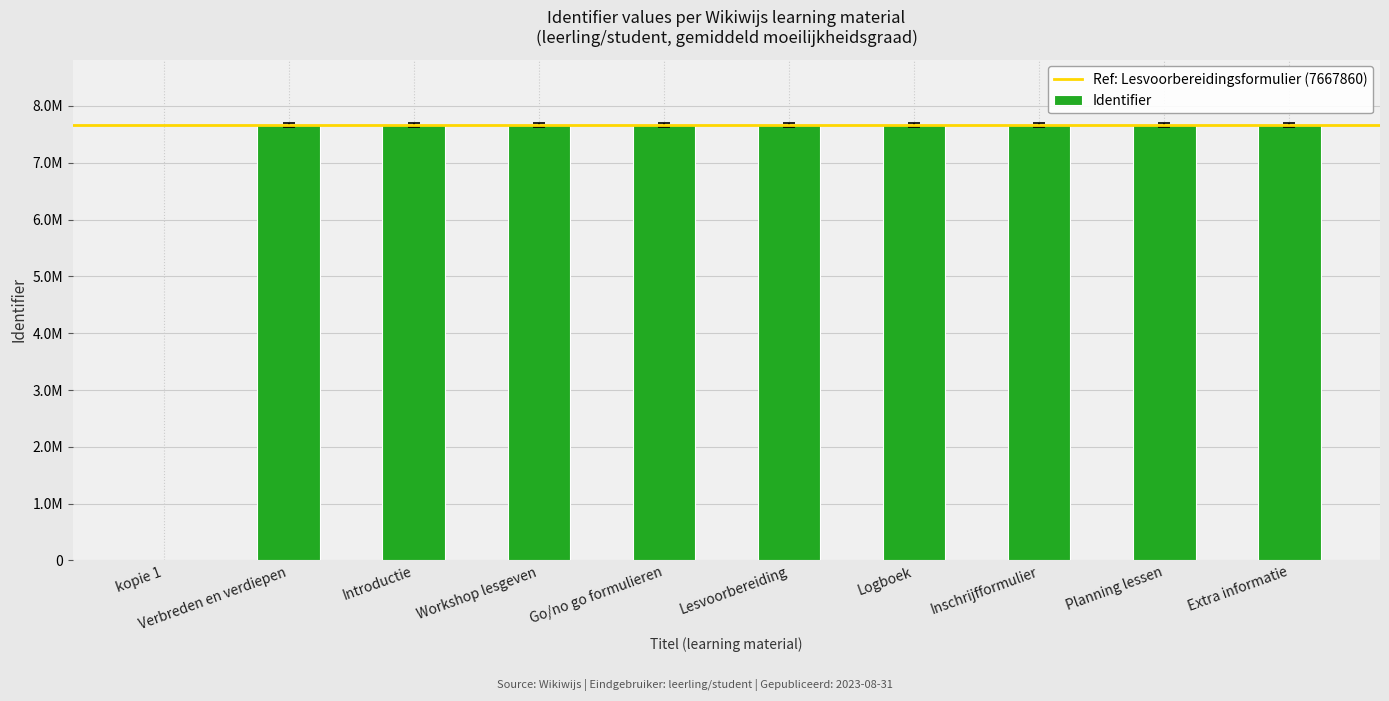

Are the bars horizontal?

No